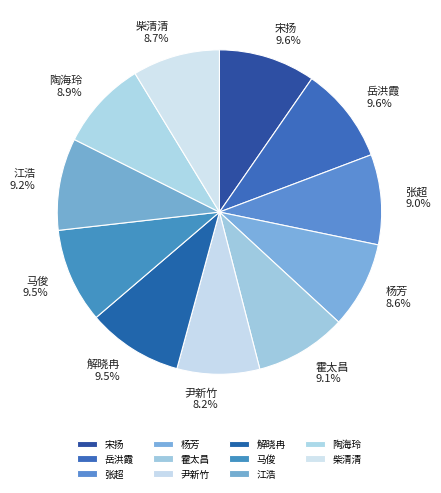

Combined, what portion of the pie is 宋扬 and 陶海玲?

18.5%